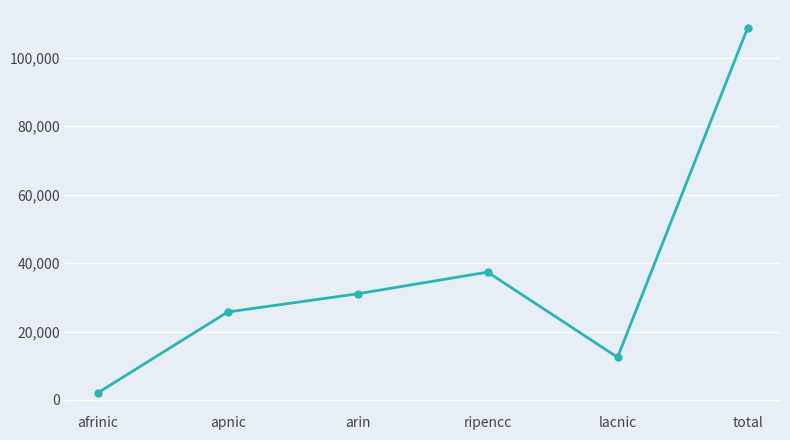

How many points are higher than both their immediate neighbors (excluding endpoints)?

1